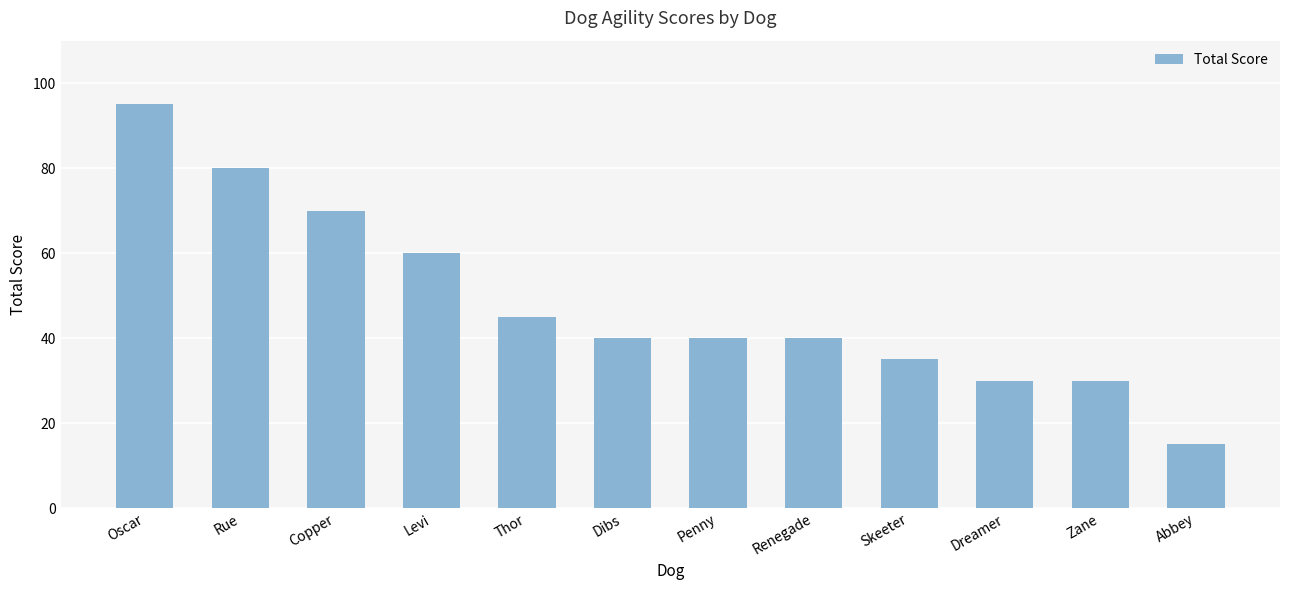

Where is the data nearest to the value 55?

Levi